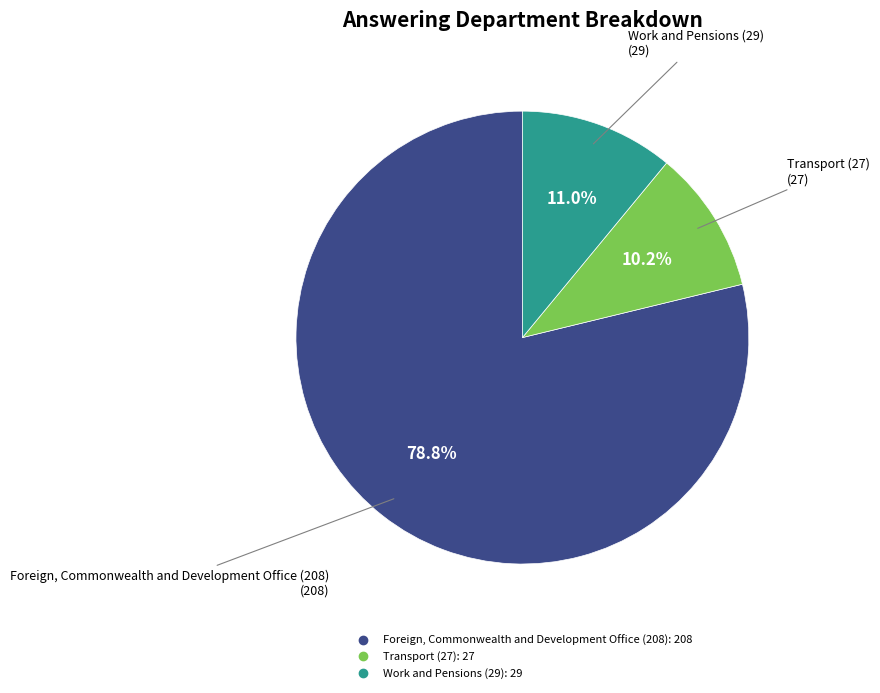

Which slice represents more than half of the pie?

Foreign, Commonwealth and Development Office (208)